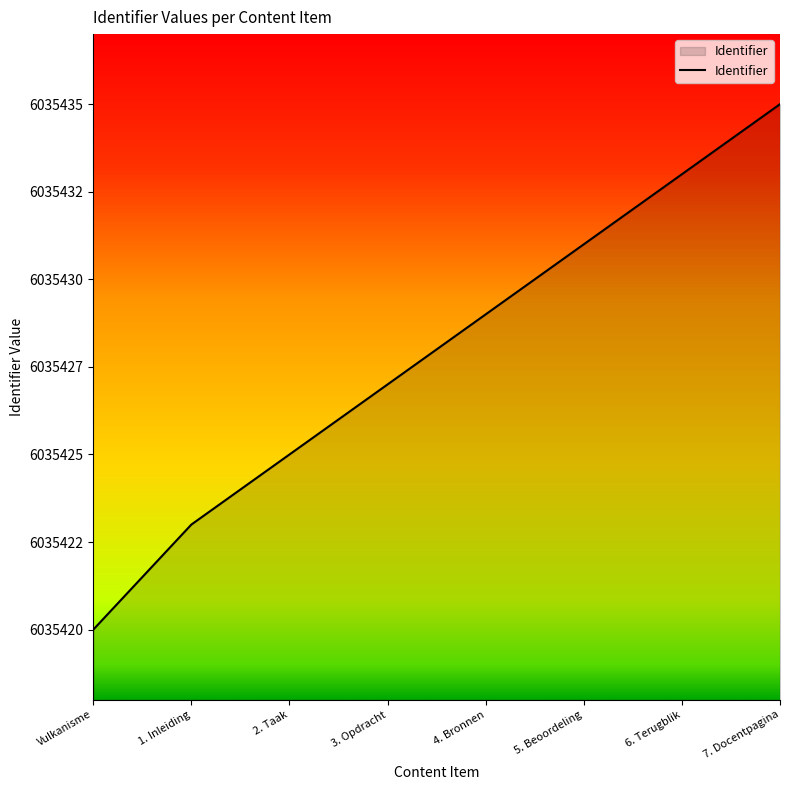

True or false: the data shows 3369710 at 3. Opdracht.

False